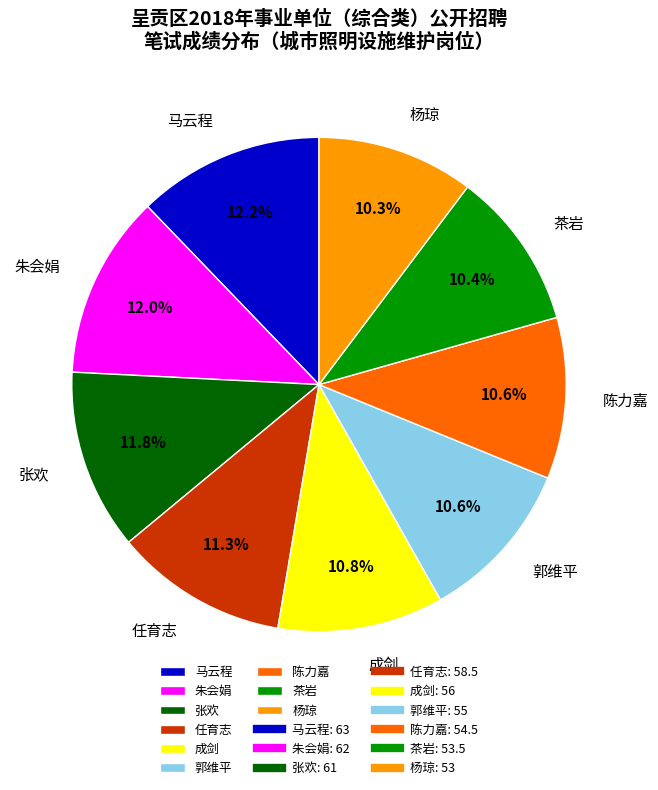

To the nearest percent, what is the difference between the largest and smallest slice percentages?

2%